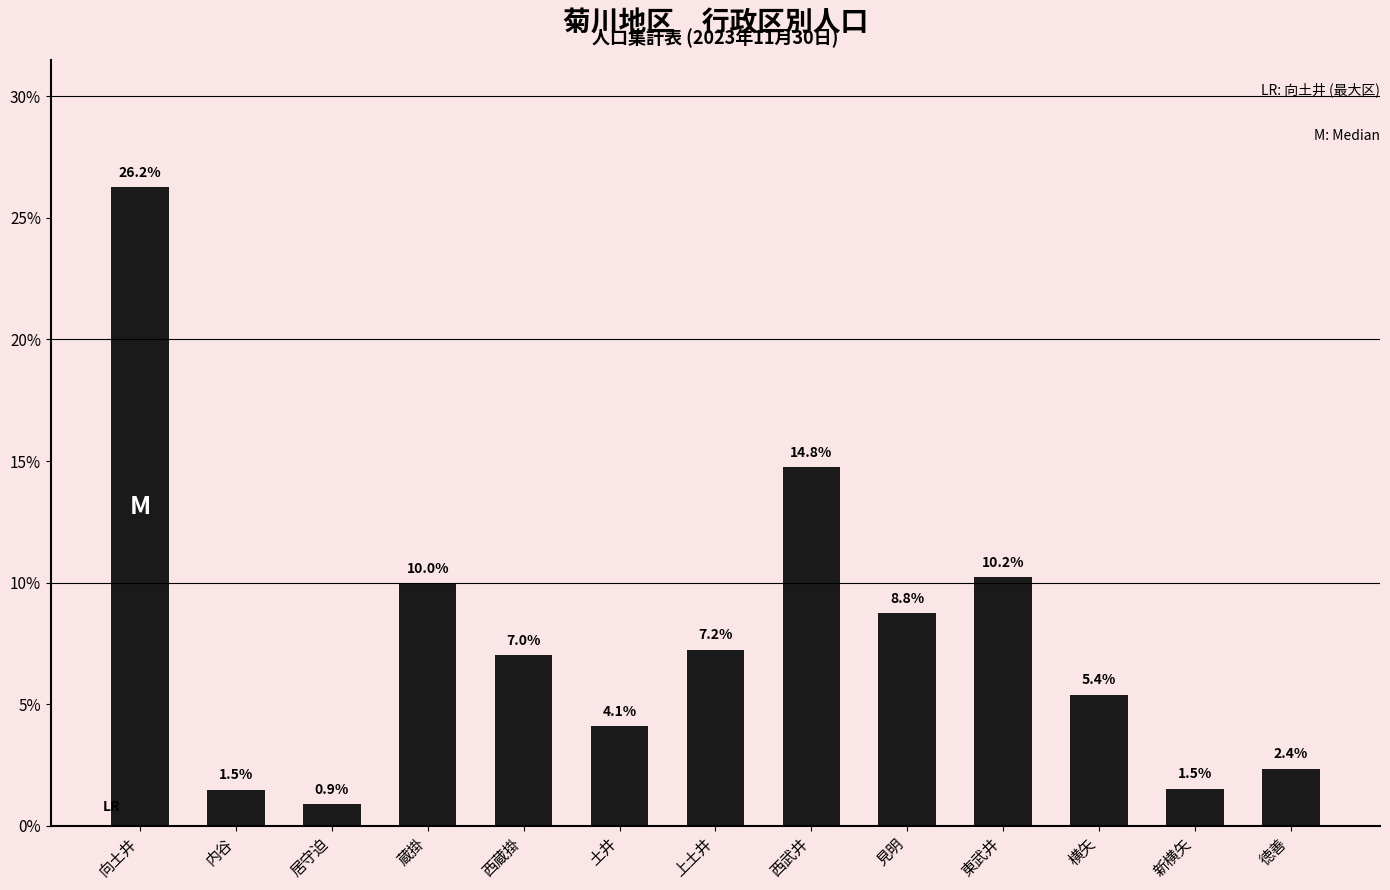

What position from the left is 土井?

6